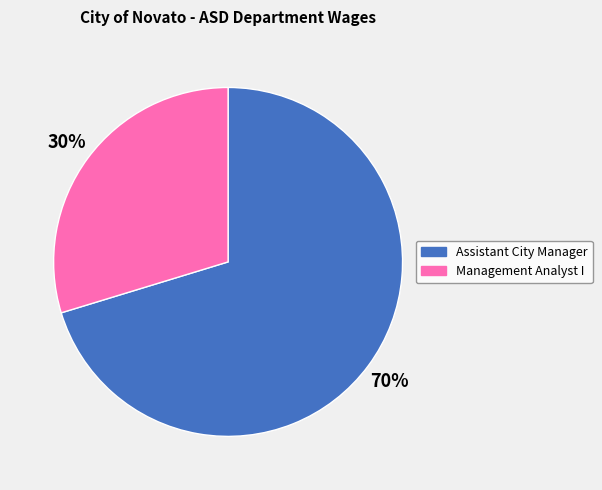

Which category accounts for the majority?

Assistant City Manager